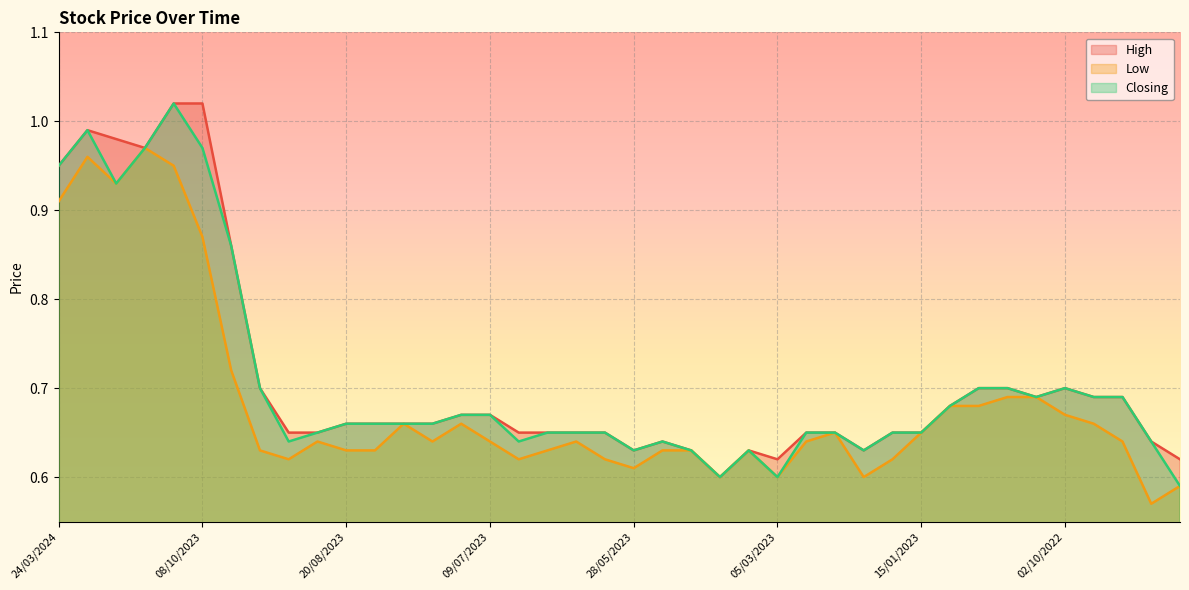

How many data points does each series have?

40